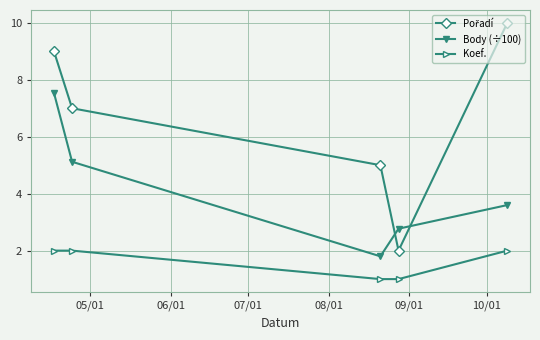

What is the average value of the Koef. series?

1.6